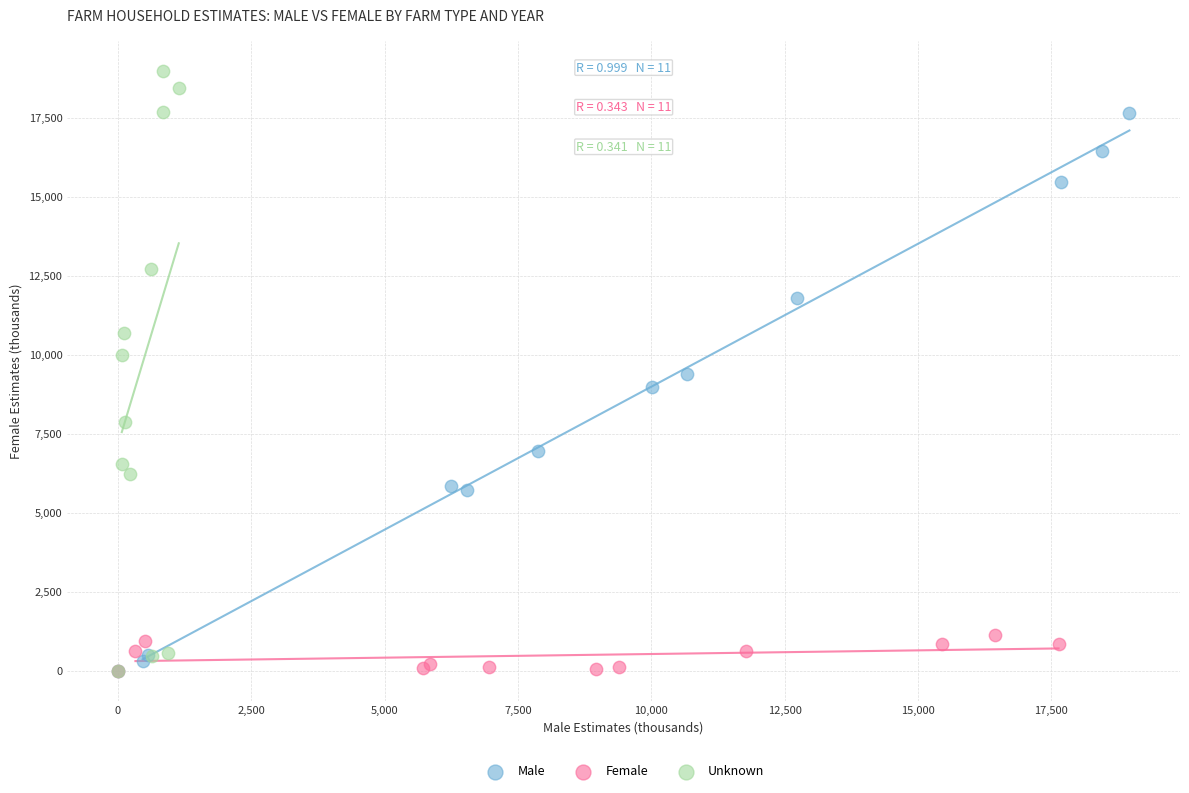

What are all the series names shown in the legend?

Male, Female, Unknown